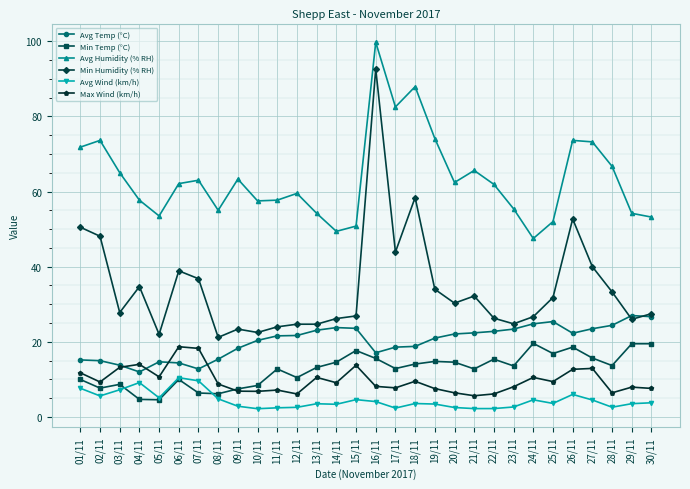

Between 06/11 and 23/11, which series saw the biggest shift?

Min Humidity (% RH)